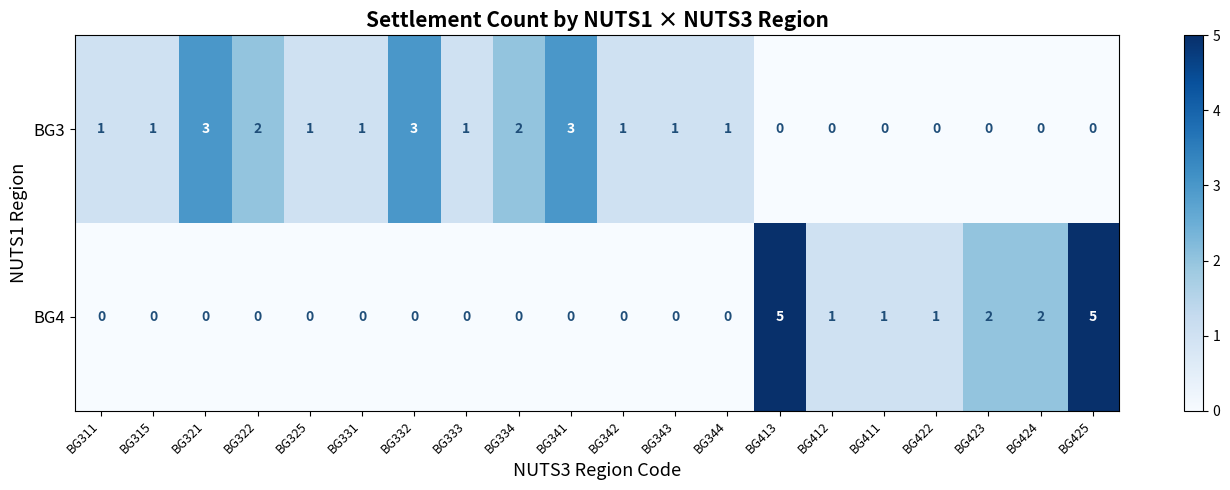

Count the BG4 values in the range 0 to 1.

16